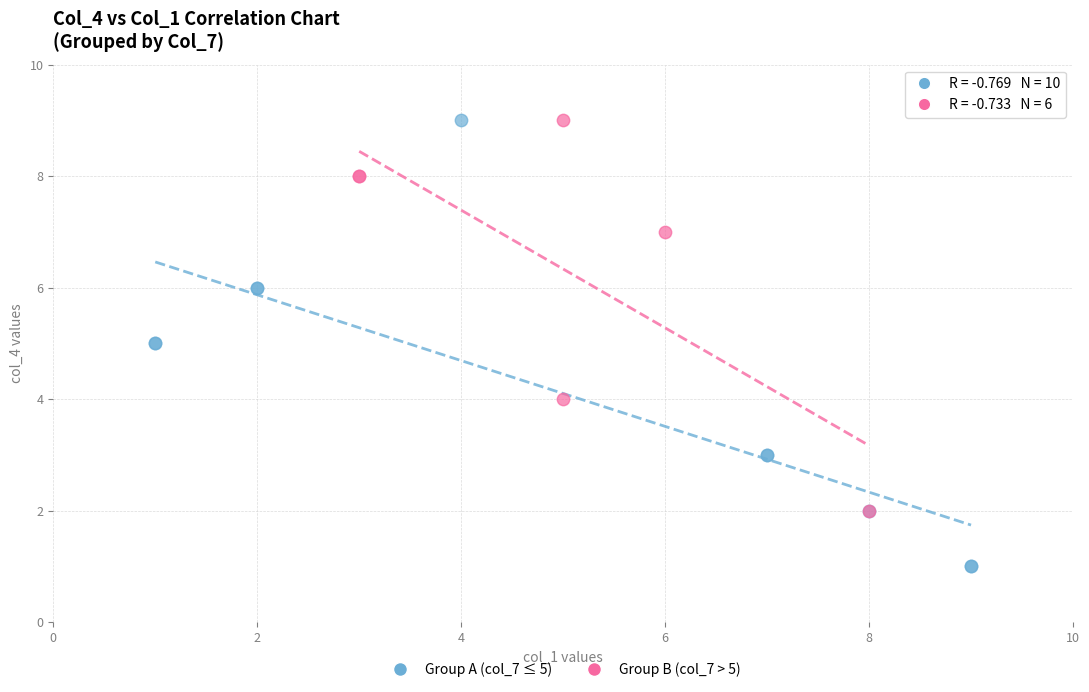

Which series has the largest Y range (max minus min)?

Group A (col_7 ≤ 5)